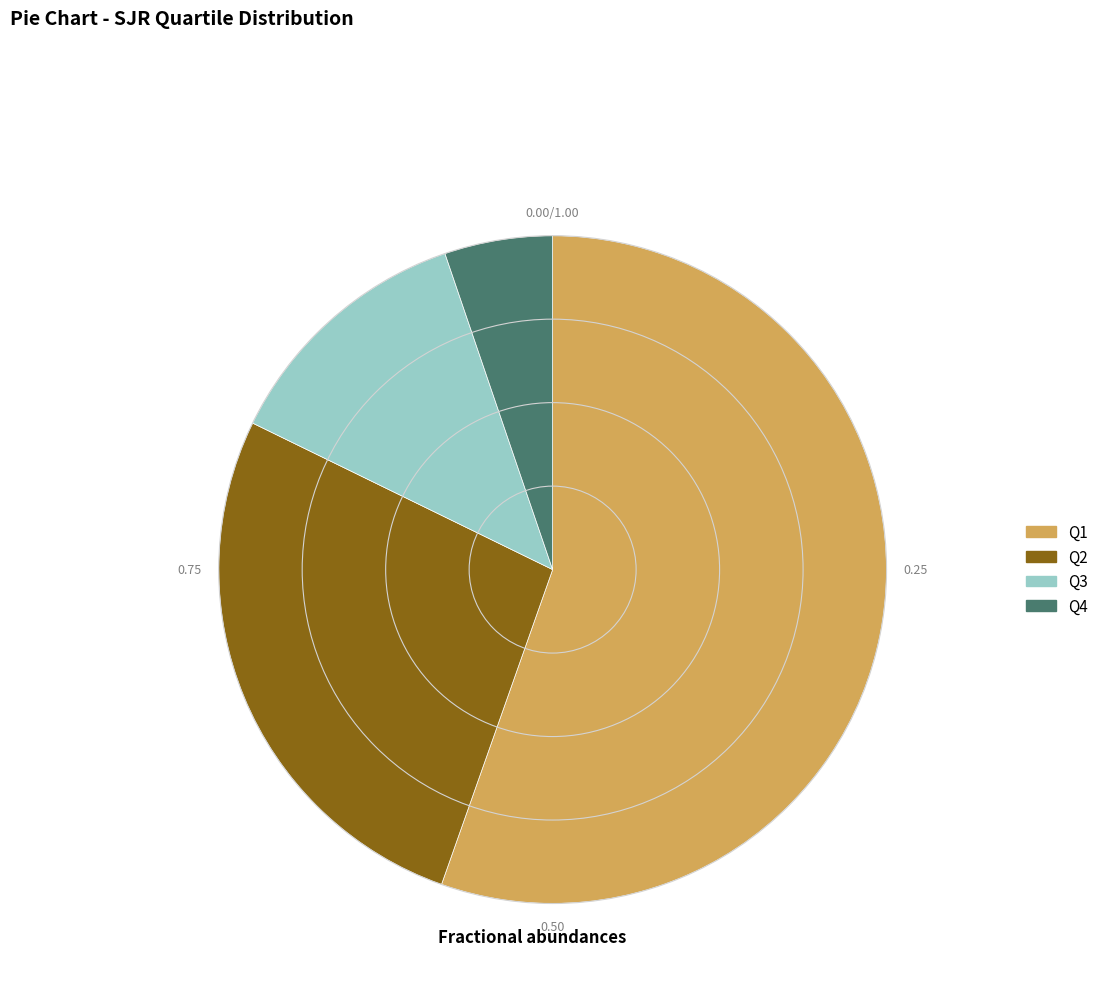

What is the majority slice?

Q1